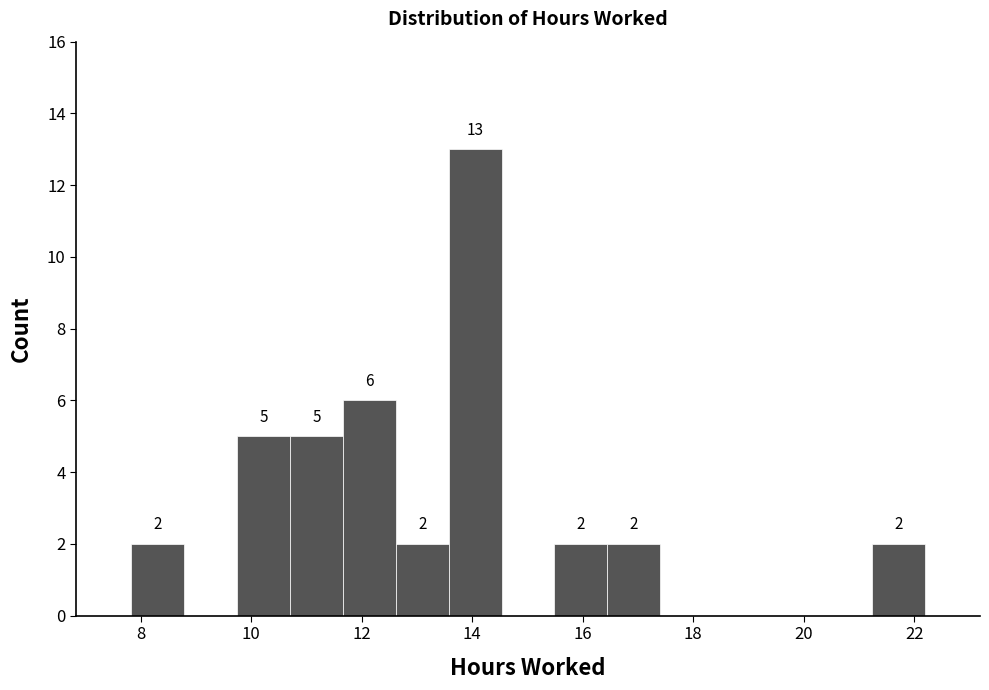

Over which range of the x-axis is the bar tallest?

13.6 to 14.6